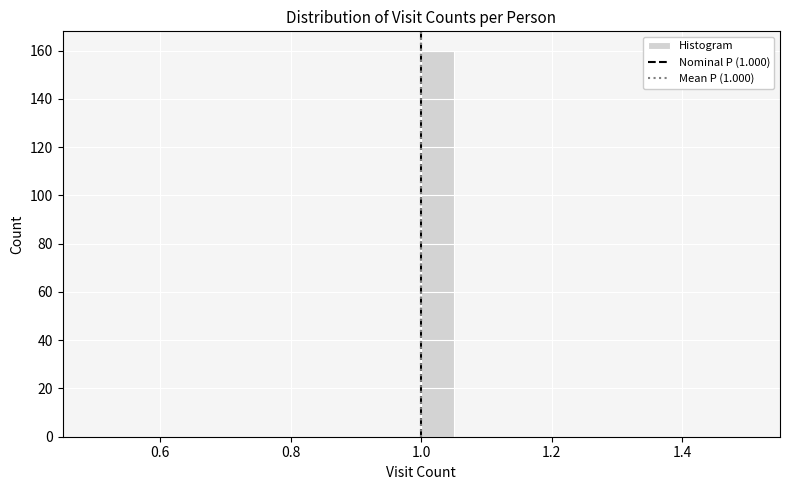

Read against the x-axis, roughly where is the centre of the tallest bar?

1.02